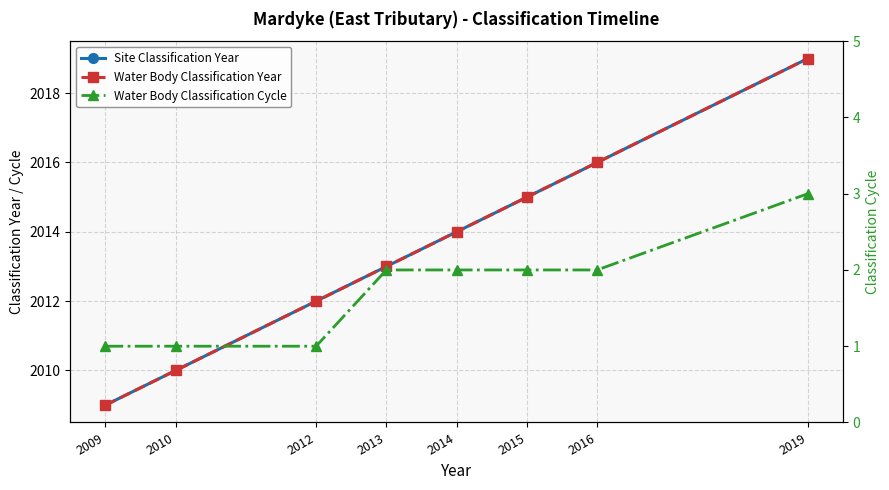

Does the chart display data point markers on the line(s)?

Yes